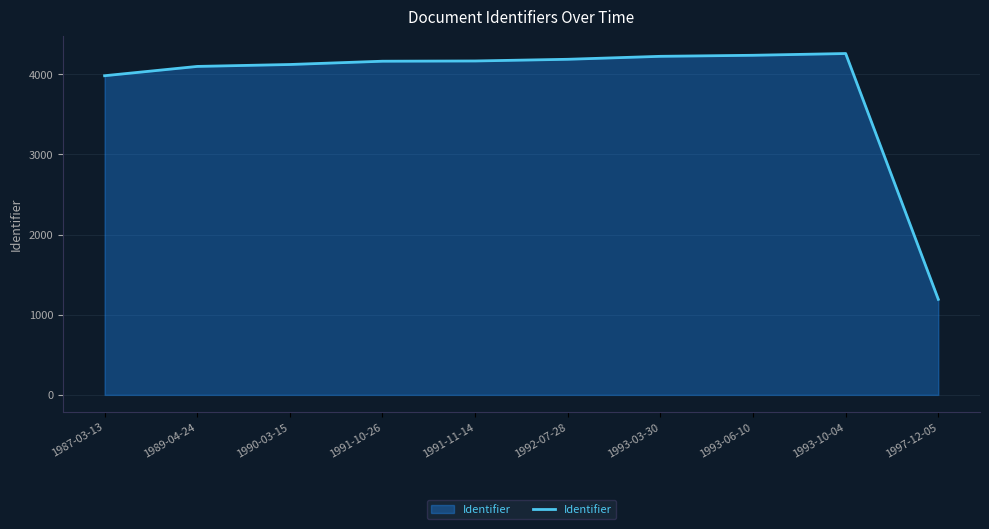

Which has a higher value, 1991-10-26 or 1993-10-04?

1993-10-04